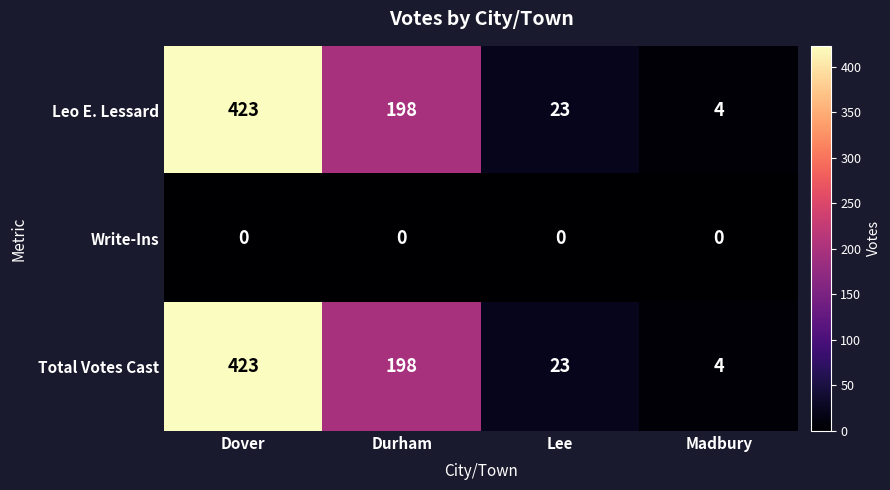

Rank the categories by Total Votes Cast value from lowest to highest.

Madbury, Lee, Durham, Dover